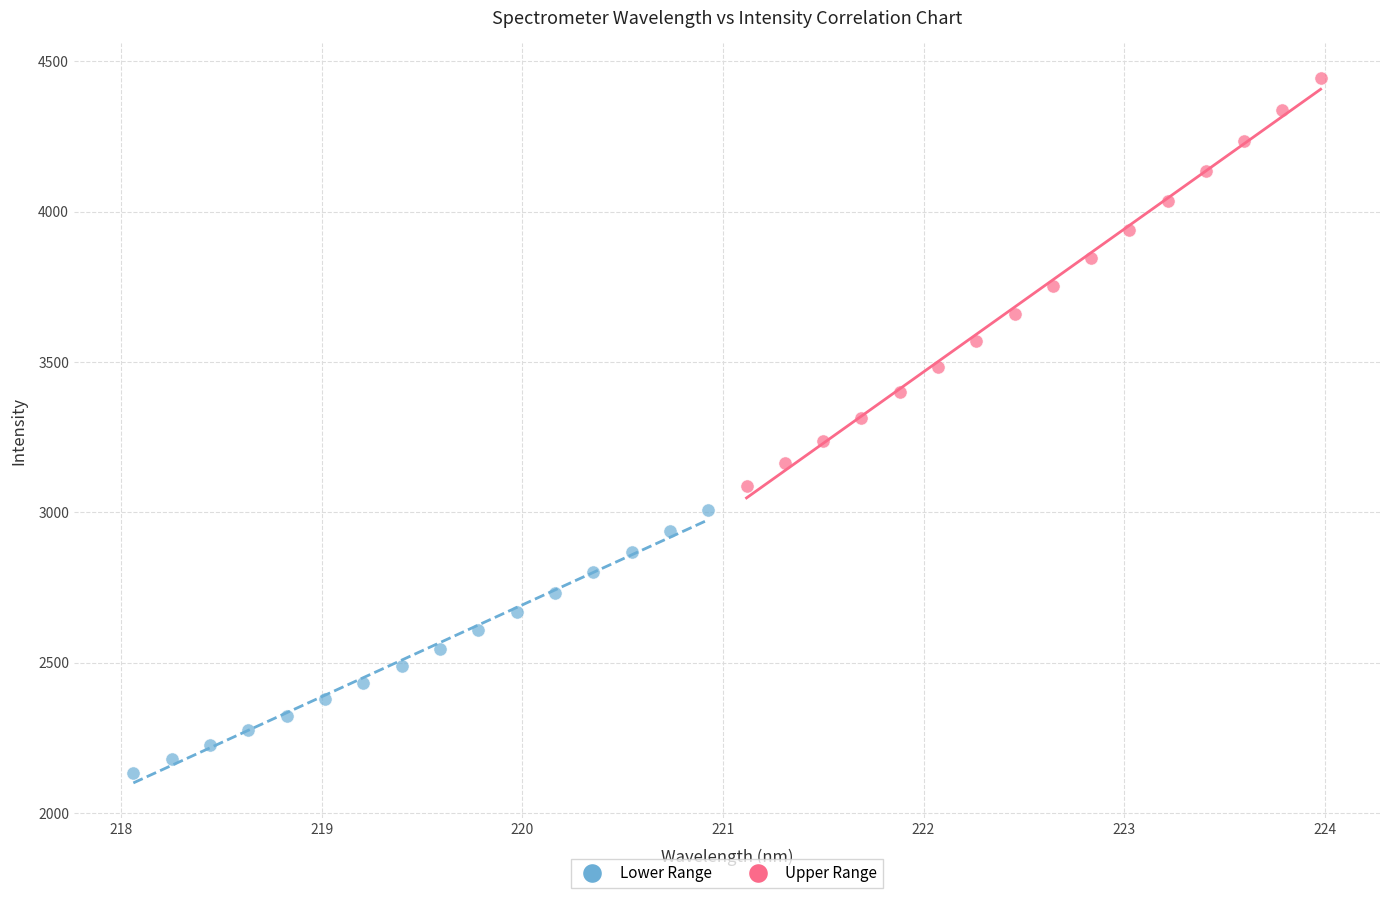

Which series contains the highest Y value?

Upper Range